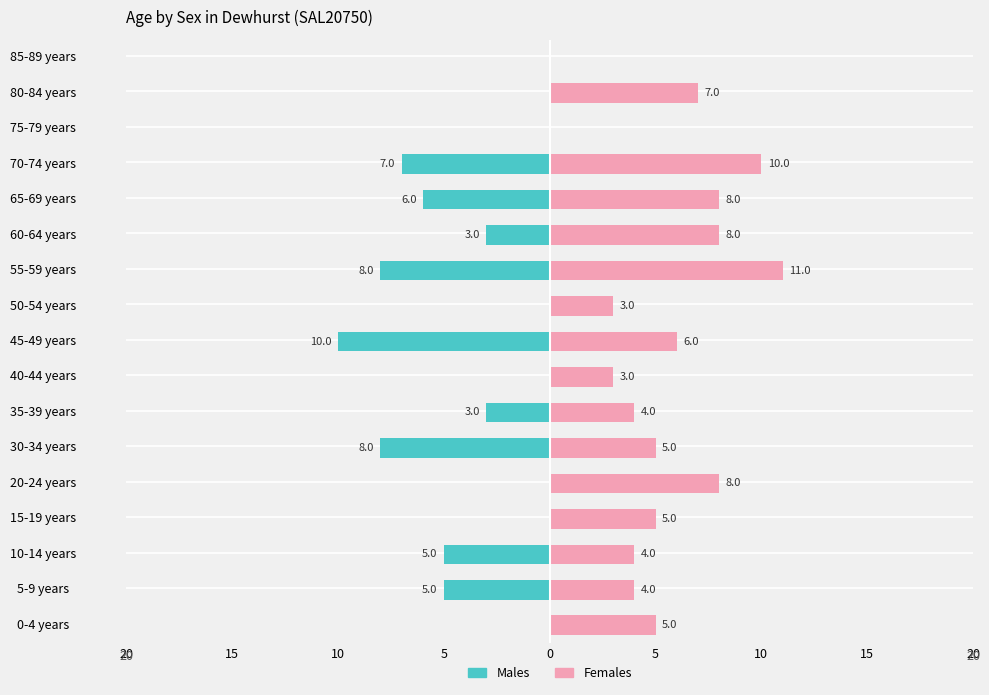

What are all the series names shown in the legend?

Males, Females